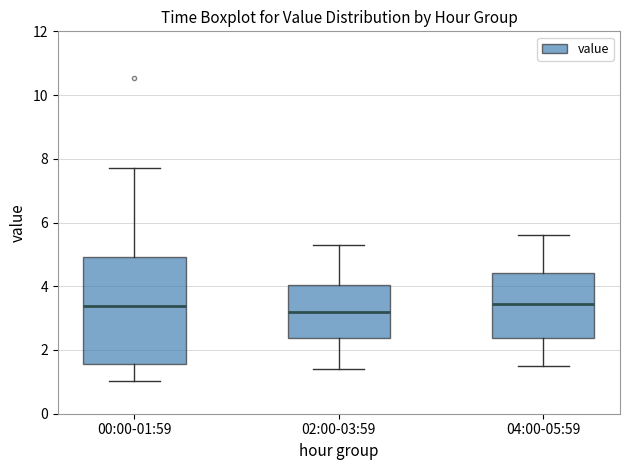

Reading left to right, transcribe this box plot: for each box, give where its median line is, the range the box spans, and where its two whiskers end, as read against the y-axis. The values are not printed on the chart, so give them approximately, as read against the axis.

00:00-01:59: median 3.4, box 1.6 to 5.0, whiskers 1.0 to 7.8
02:00-03:59: median 3.2, box 2.4 to 4.0, whiskers 1.4 to 5.4
04:00-05:59: median 3.4, box 2.4 to 4.4, whiskers 1.6 to 5.6